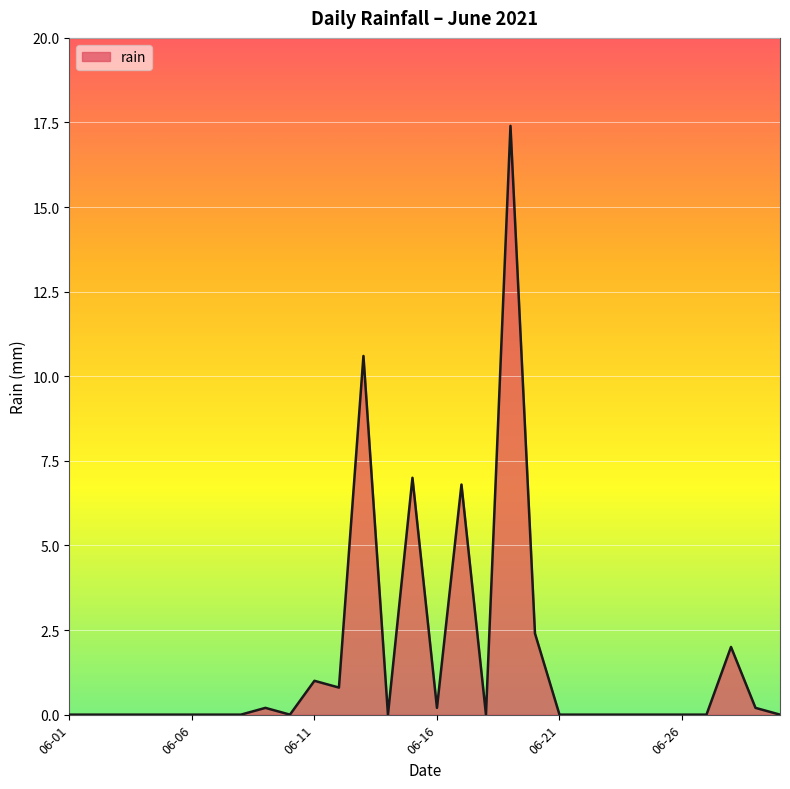

How many series are shown in this chart?

1